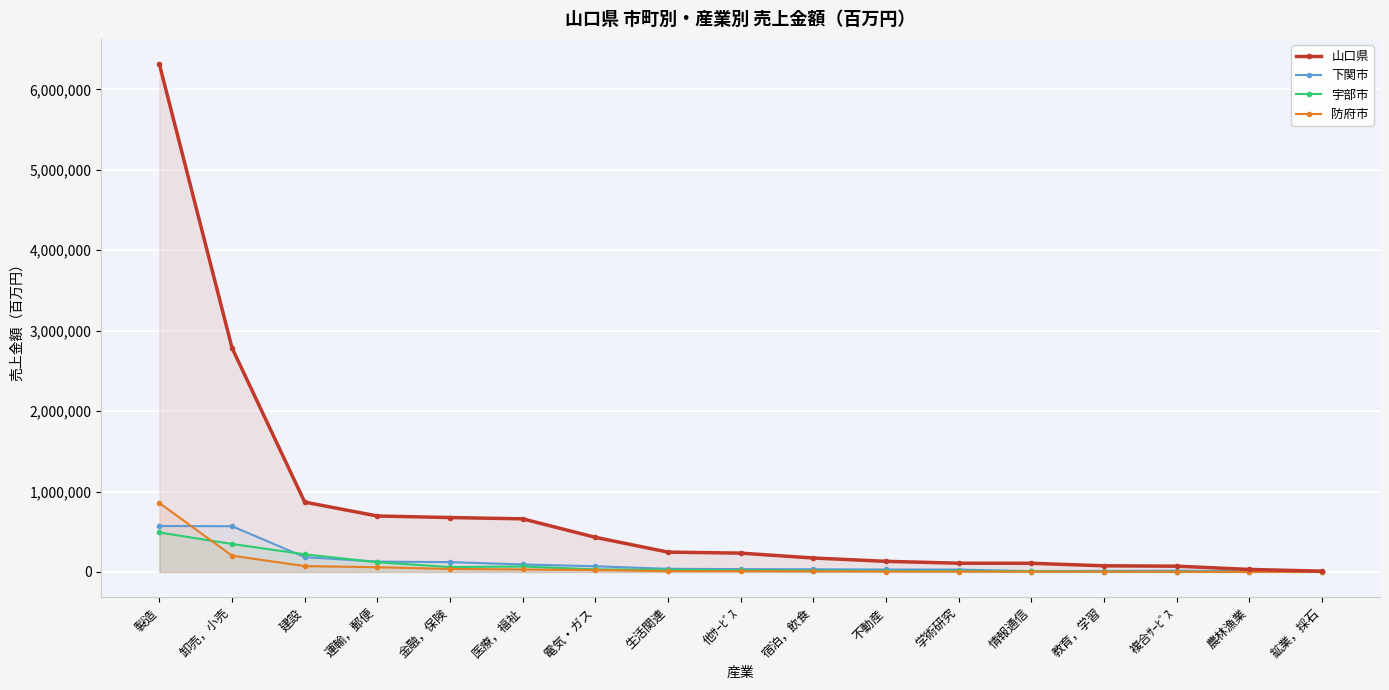

What is the minimum value for 宇部市?

9